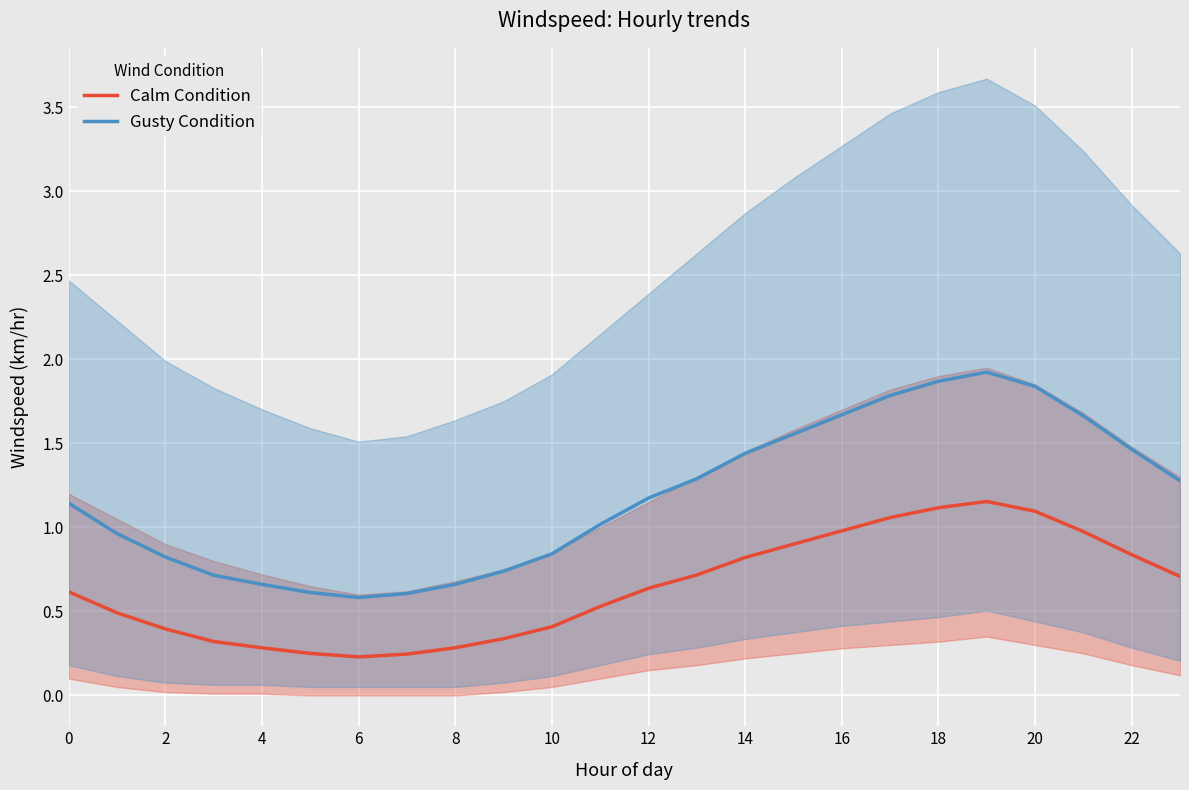

What is the sum of all Gusty Condition values?

28.3